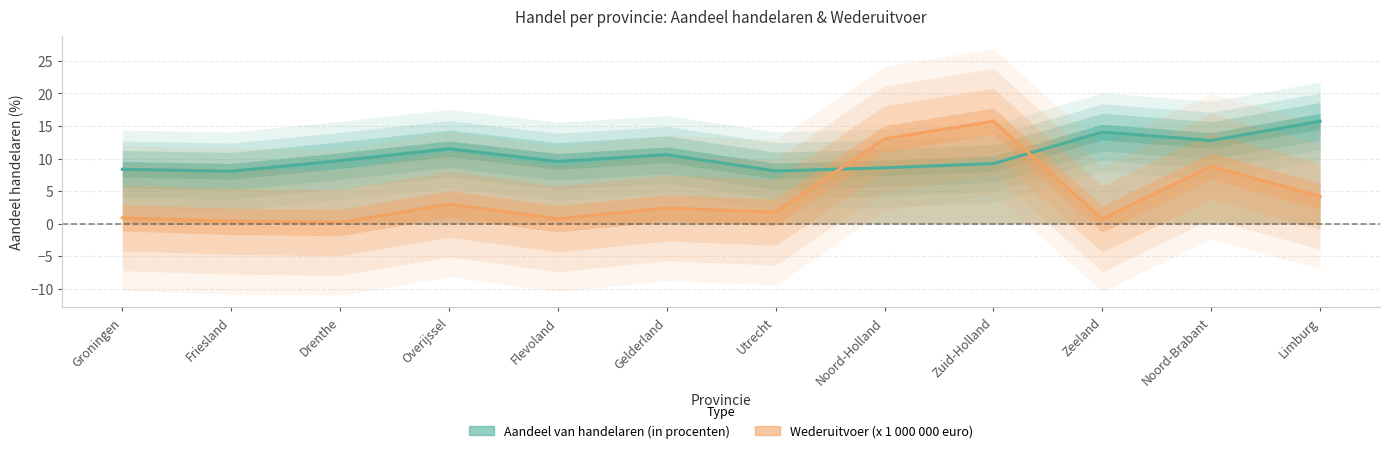

What is the average value of the Aandeel van handelaren (in procenten) series?

10.5